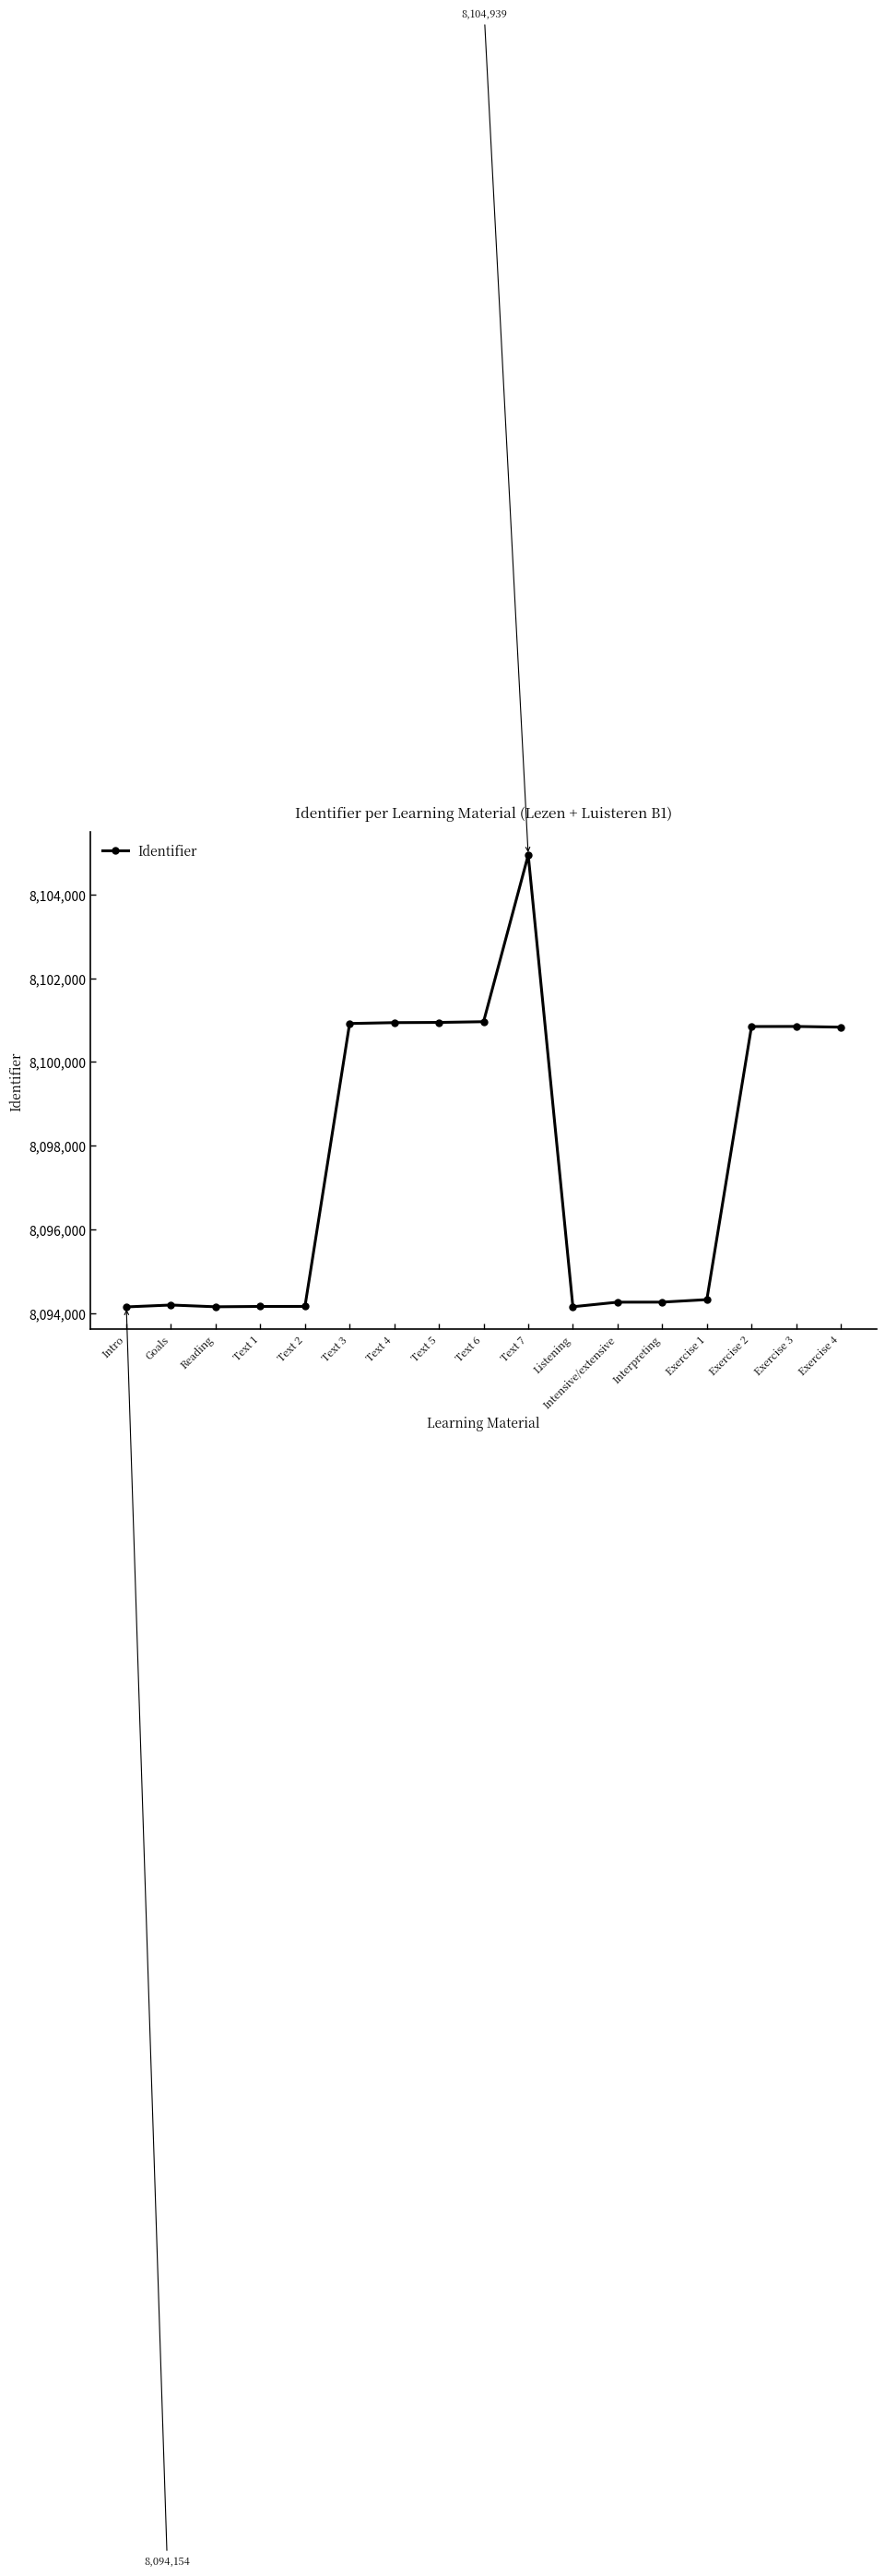

How many data points does each series have?

17